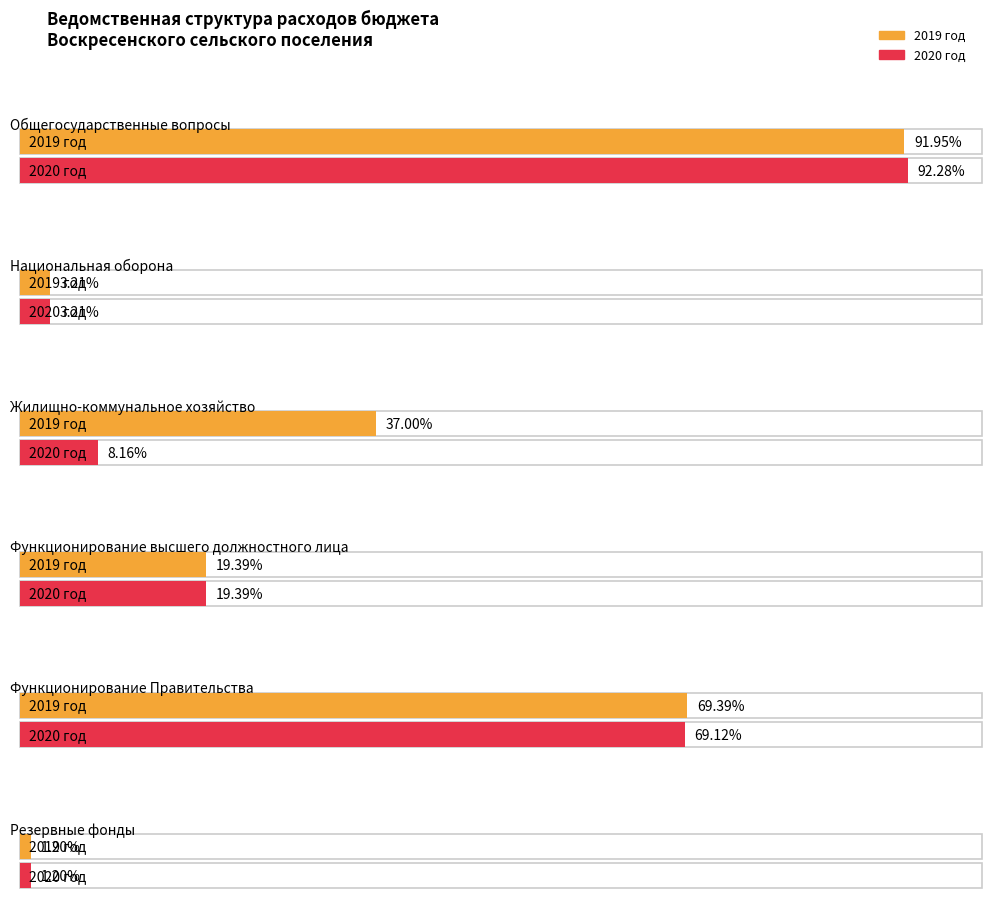

At Национальная оборона, list the series in order from largest to smallest.

2019 год, 2020 год